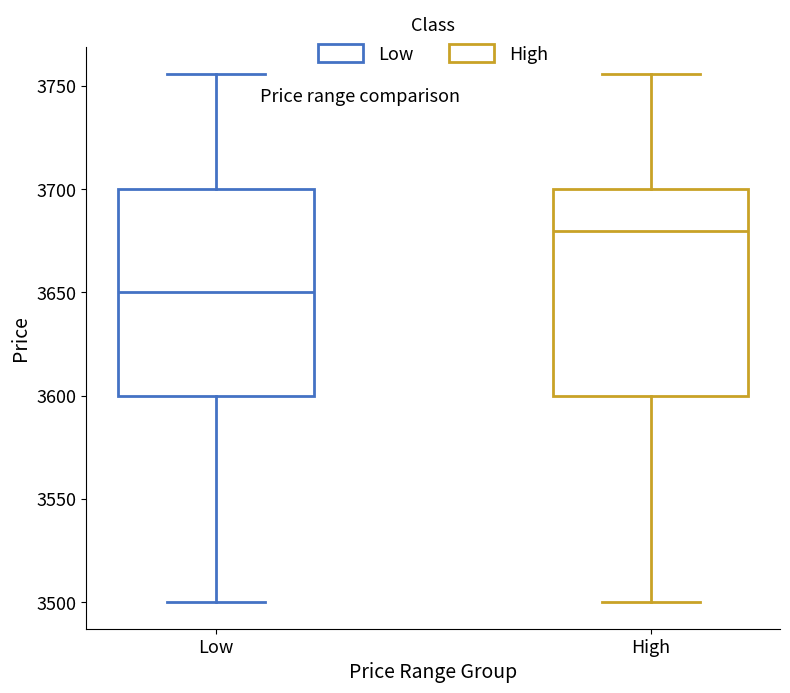

Reading left to right, transcribe this box plot: for each box, give where its median line is, the range the box spans, and where its two whiskers end, as read against the y-axis. The values are not printed on the chart, so give them approximately, as read against the axis.

Low: median 3650, box 3600 to 3700, whiskers 3500 to 3755
High: median 3680, box 3600 to 3700, whiskers 3500 to 3755